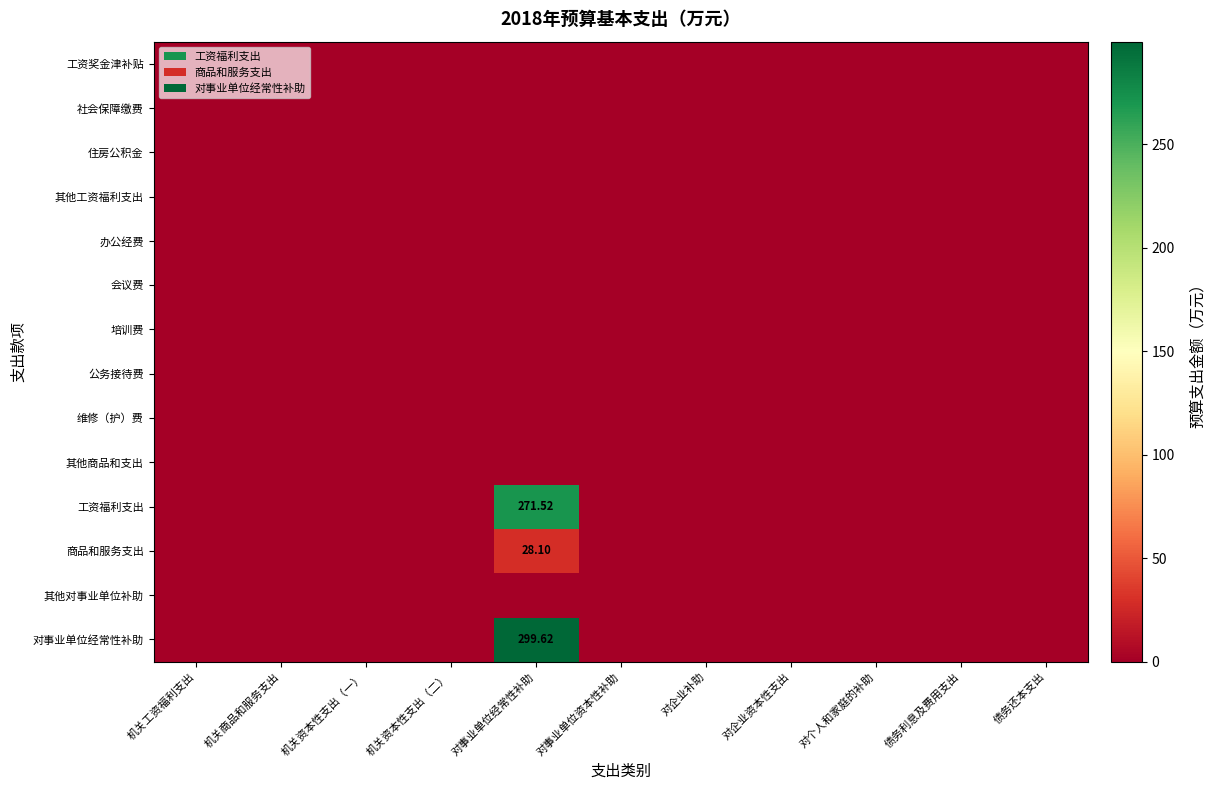

Rank the series at 对事业单位经常性补助 from lowest to highest value.

工资奖金津补贴, 社会保障缴费, 住房公积金, 其他工资福利支出, 办公经费, 会议费, 培训费, 公务接待费, 维修（护）费, 其他商品和支出, 其他对事业单位补助, 商品和服务支出, 工资福利支出, 对事业单位经常性补助